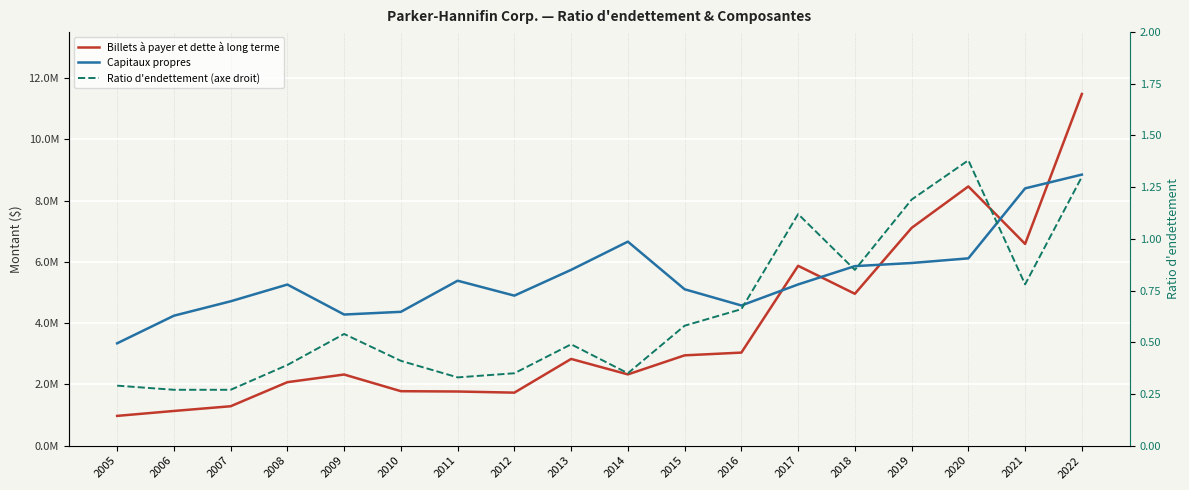

At how many categories does at least one series exceed 8713590?

1